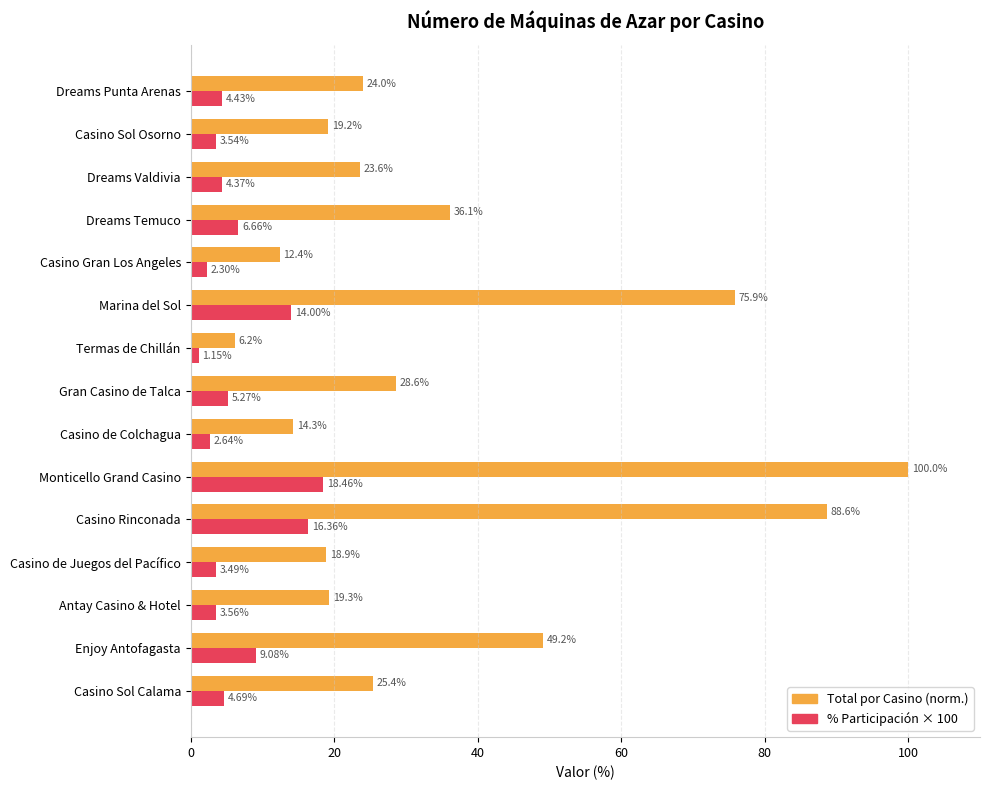

At which category is the sum across all series the highest?

Monticello Grand Casino